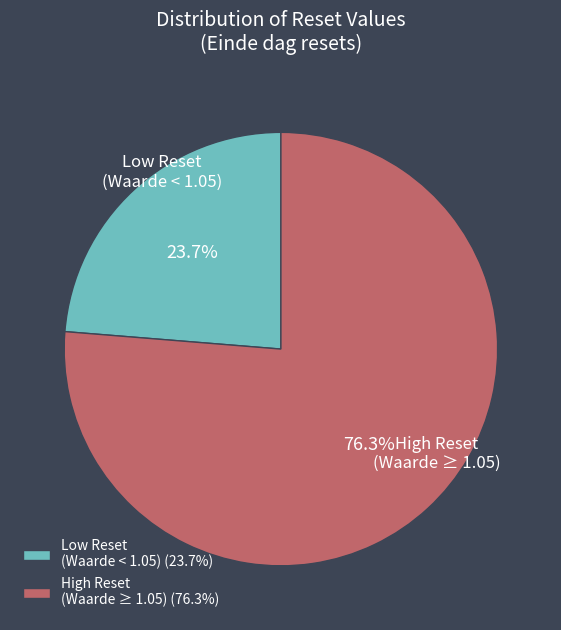

Between Low Reset (Waarde < 1.05) and High Reset (Waarde ≥ 1.05), which is larger?

High Reset (Waarde ≥ 1.05)